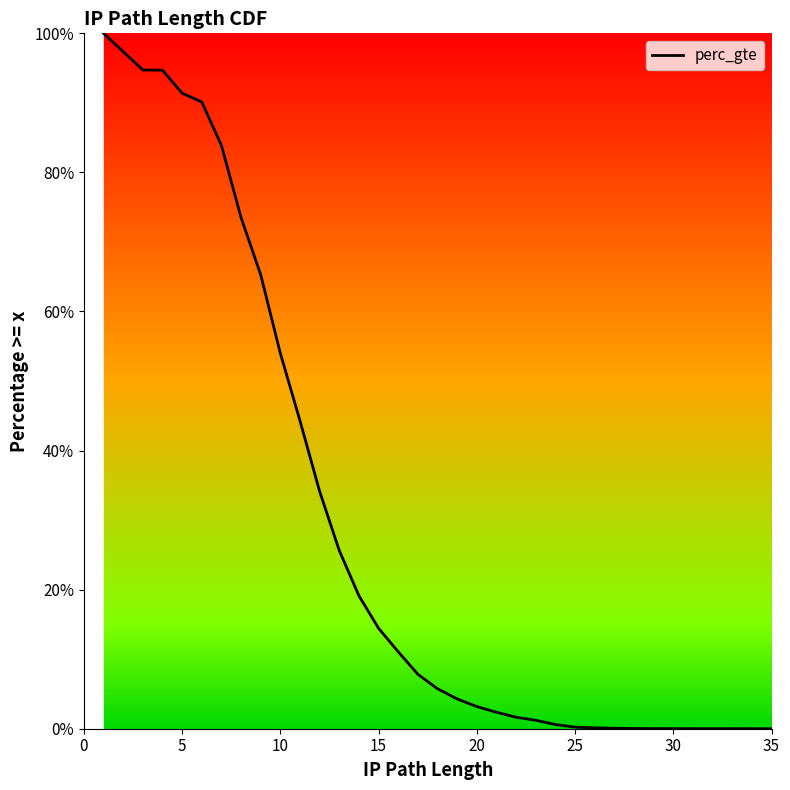

Is this an area chart (filled region under the line)?

No